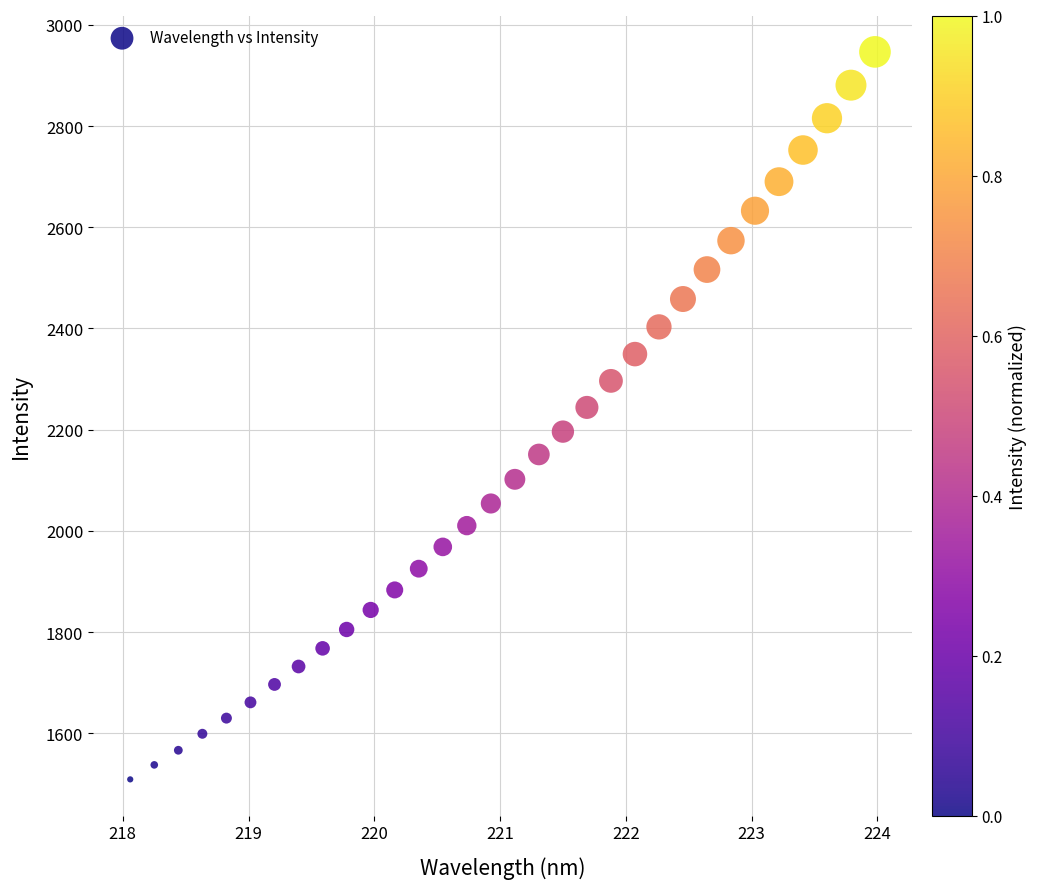

What is the range of X values (max minus min)?

5.9